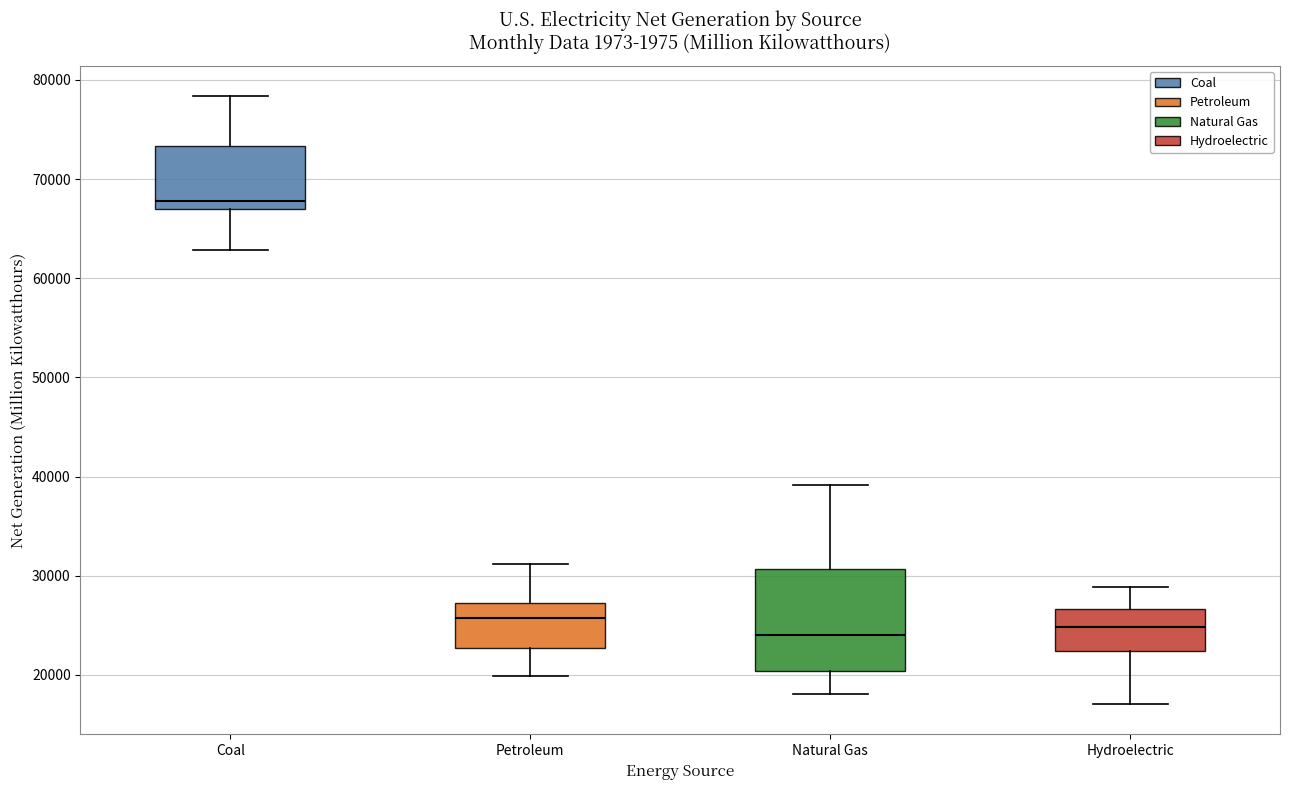

Reading left to right, transcribe this box plot: for each box, give where its median line is, the range the box spans, and where its two whiskers end, as read against the y-axis. The values are not printed on the chart, so give them approximately, as read against the axis.

Coal: median 68000, box 67000 to 73000, whiskers 63000 to 78000
Petroleum: median 26000, box 23000 to 27000, whiskers 20000 to 31000
Natural Gas: median 24000, box 20000 to 31000, whiskers 18000 to 39000
Hydroelectric: median 25000, box 22000 to 27000, whiskers 17000 to 29000